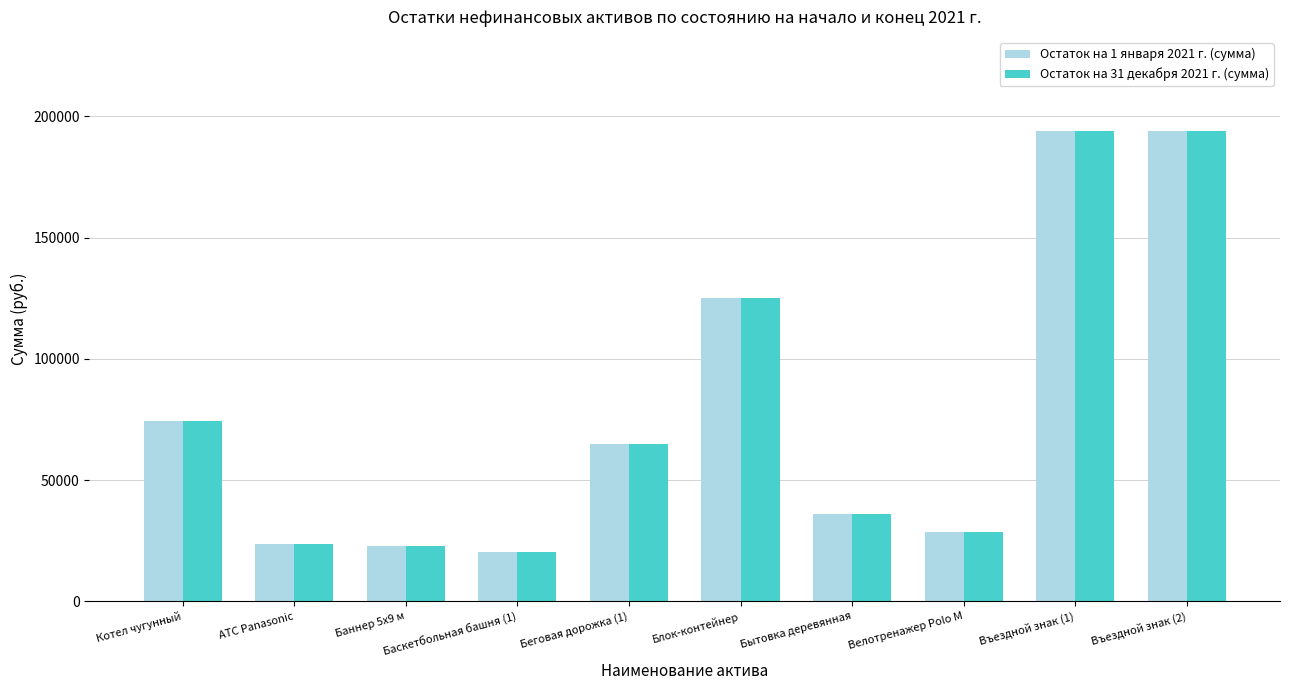

How many bars are there in each group?

2